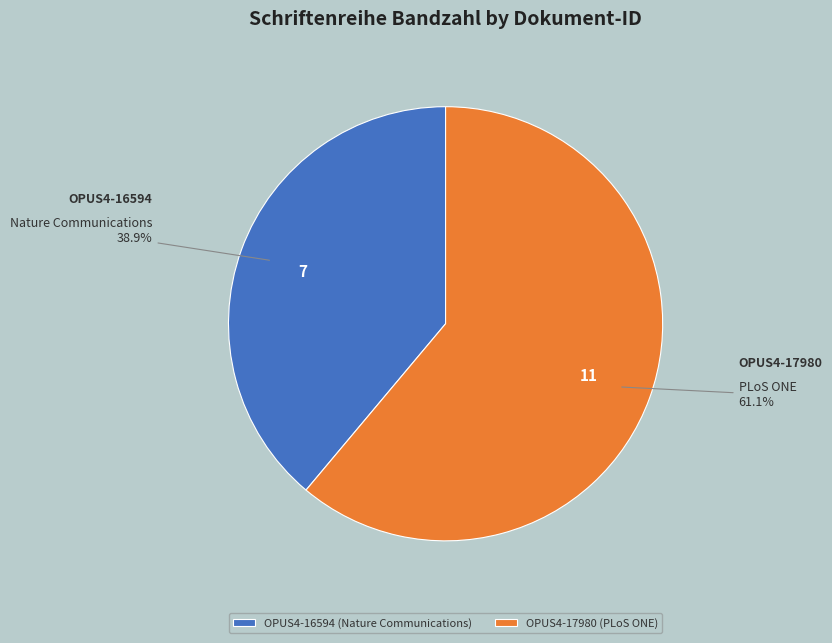

What percentage is the OPUS4-16594 slice, to the nearest percent?

39%